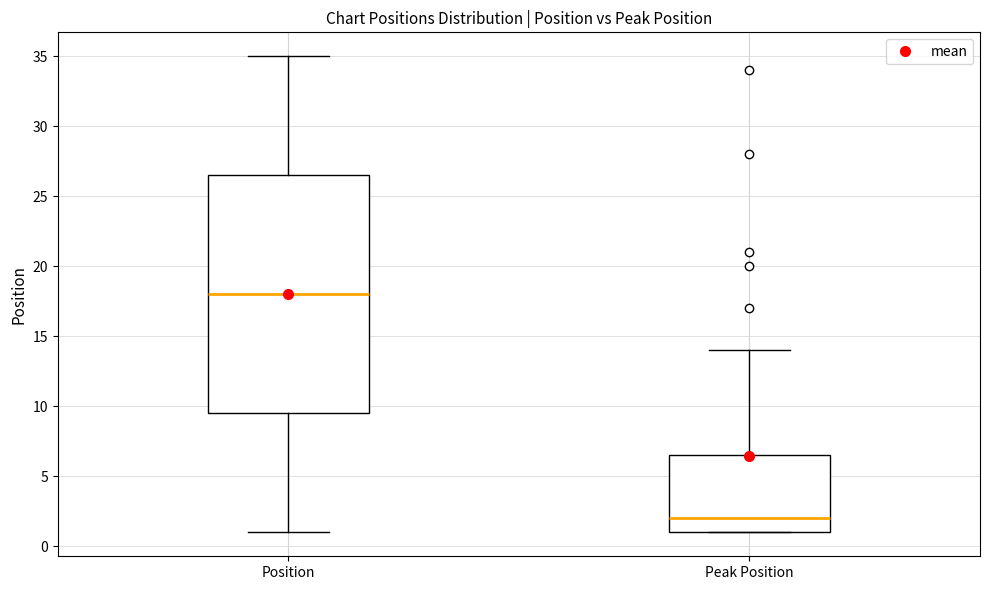

Which box has the highest median line?

Position